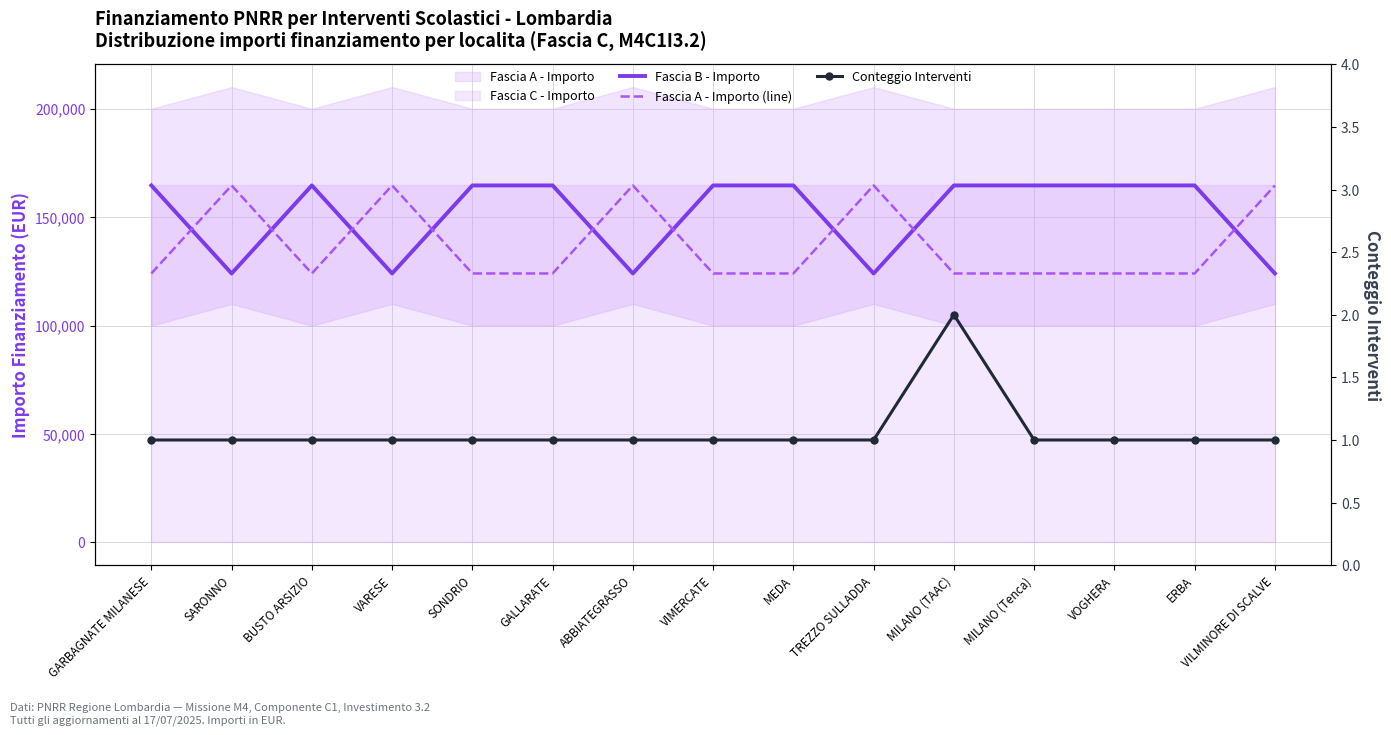

What is the value of the Fascia A - Importo (line) point at the 2nd from the left?

164644.2